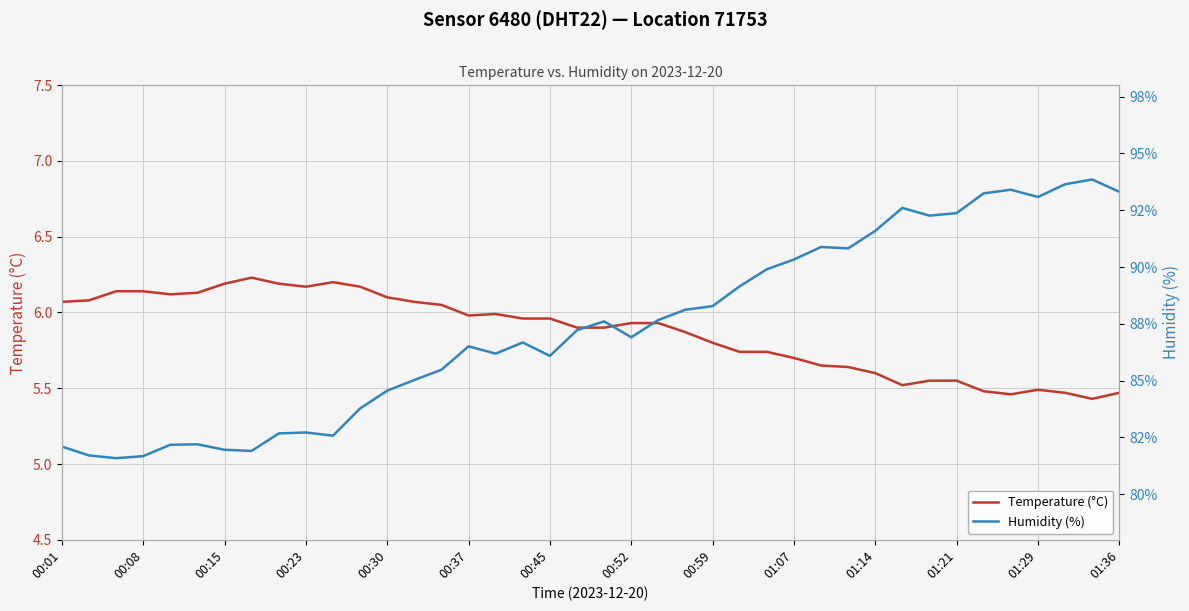

True or false: Temperature (°C) has a value of 10.5 at 00:23.

False